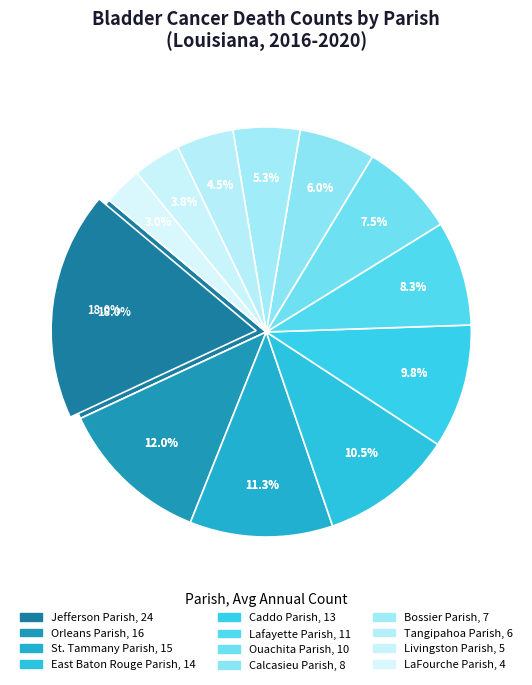

Rank the categories by value from lowest to highest.

LaFourche Parish, Livingston Parish, Tangipahoa Parish, Bossier Parish, Calcasieu Parish, Ouachita Parish, Lafayette Parish, Caddo Parish, East Baton Rouge Parish, St. Tammany Parish, Orleans Parish, Jefferson Parish